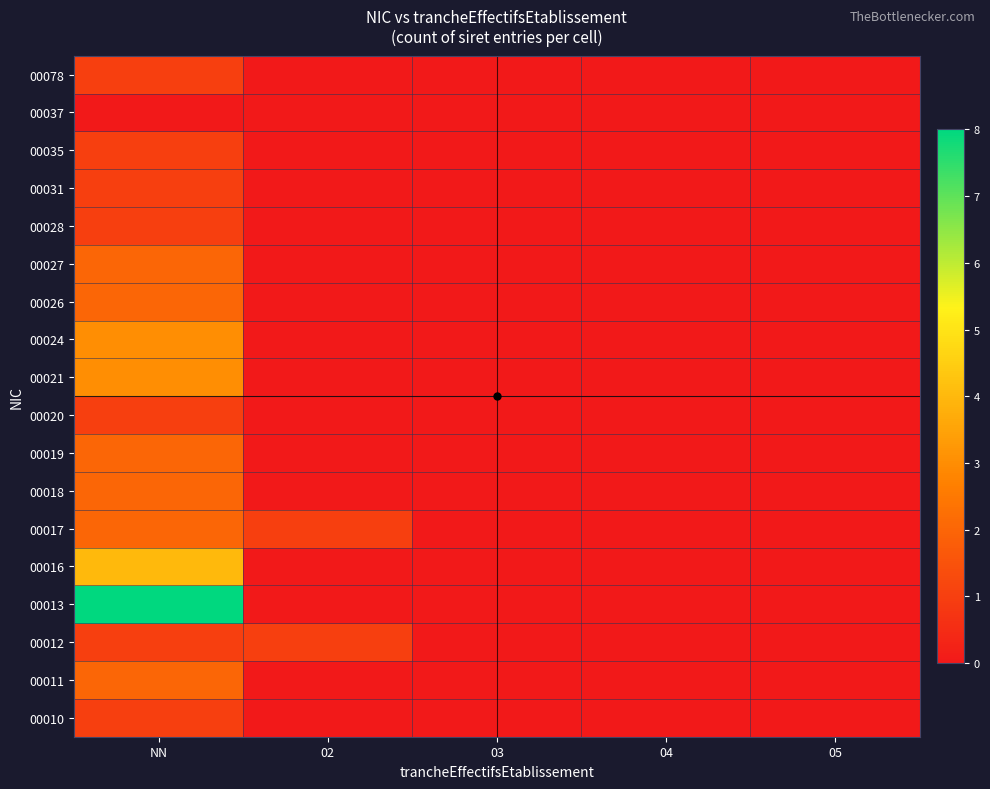

Reading left to right, list all the values displayed in this chart.

00010: NN=1	02=0	03=0	04=0	05=0
00011: NN=2	02=0	03=0	04=0	05=0
00012: NN=1	02=1	03=0	04=0	05=0
00013: NN=8	02=0	03=0	04=0	05=0
00016: NN=4	02=0	03=0	04=0	05=0
00017: NN=2	02=1	03=0	04=0	05=0
00018: NN=2	02=0	03=0	04=0	05=0
00019: NN=2	02=0	03=0	04=0	05=0
00020: NN=1	02=0	03=0	04=0	05=0
00021: NN=3	02=0	03=0	04=0	05=0
00024: NN=3	02=0	03=0	04=0	05=0
00026: NN=2	02=0	03=0	04=0	05=0
00027: NN=2	02=0	03=0	04=0	05=0
00028: NN=1	02=0	03=0	04=0	05=0
00031: NN=1	02=0	03=0	04=0	05=0
00035: NN=1	02=0	03=0	04=0	05=0
00037: NN=0	02=0	03=0	04=0	05=0
00078: NN=1	02=0	03=0	04=0	05=0